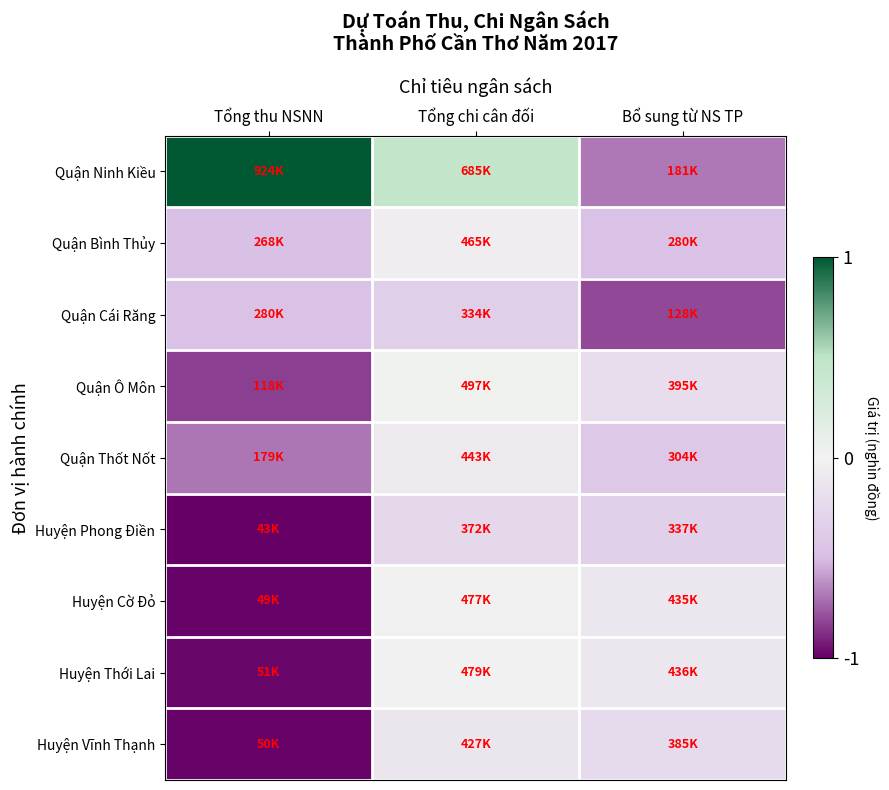

What is the greatest value displayed?

1.0